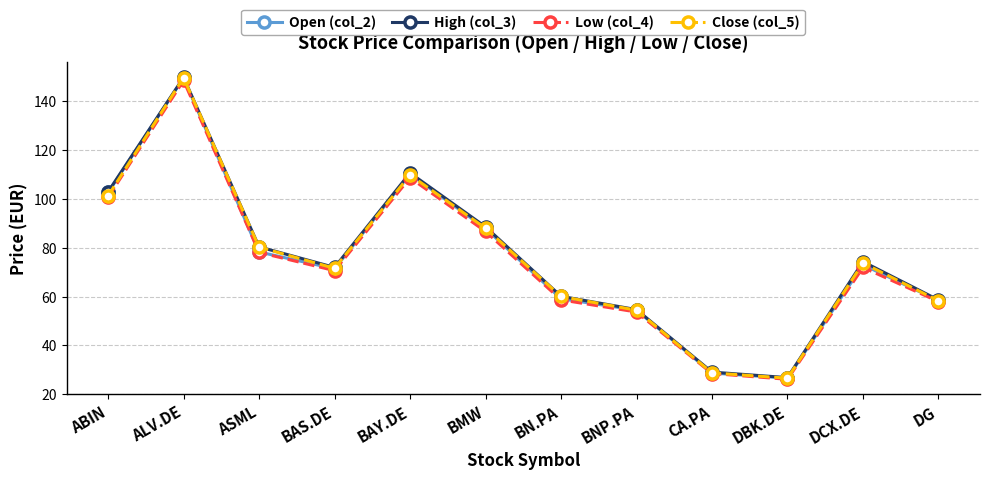

How many series are shown in this chart?

4